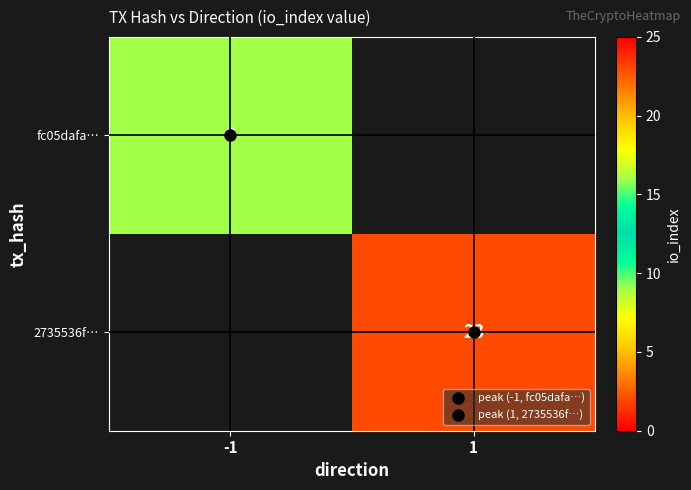

At how many categories does at least one series exceed 10?

1